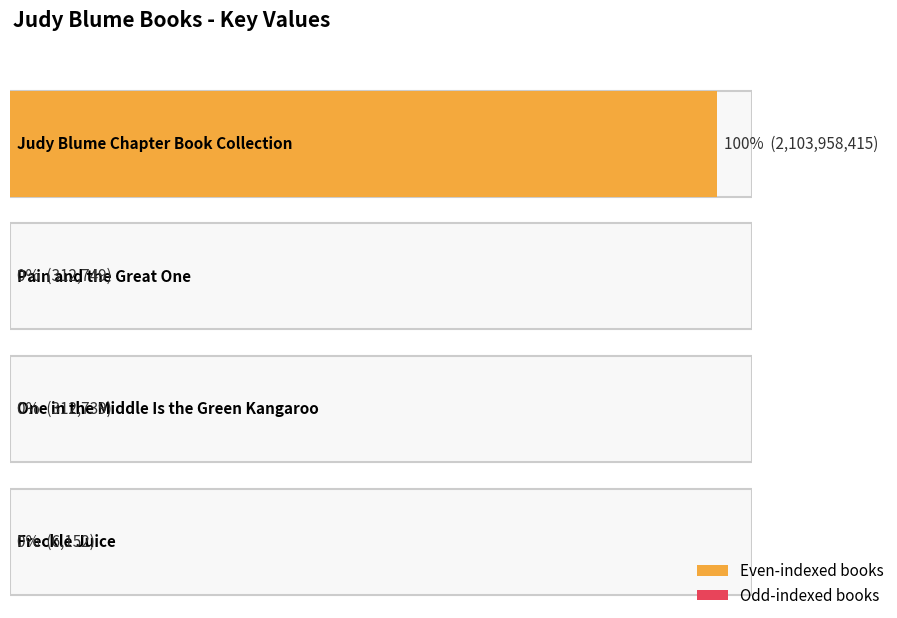

The chart shows a value of 312739 at One in the Middle Is the Green Kangaroo. True or false?

True